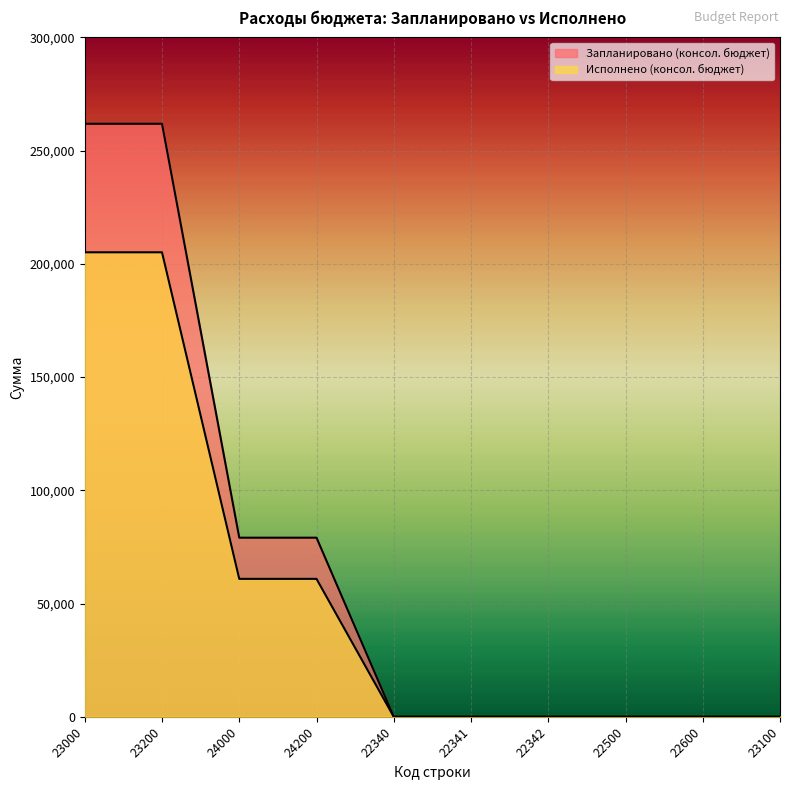

What is the sum of all Исполнено (консол. бюджет) values?

532009.6